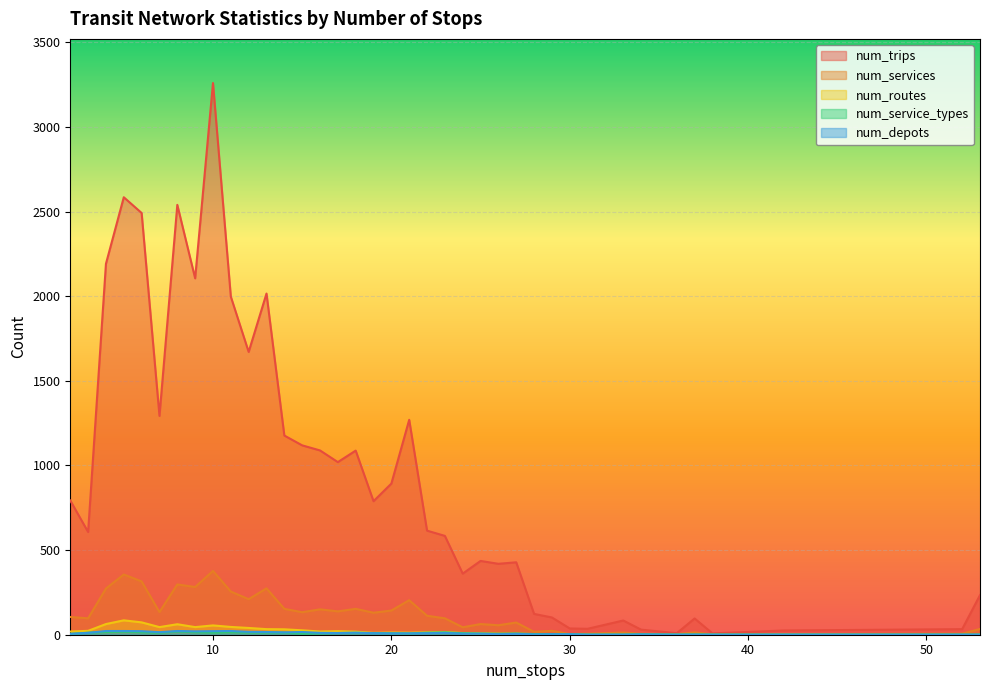

Between 13 and 21, which series saw the biggest shift?

num_trips